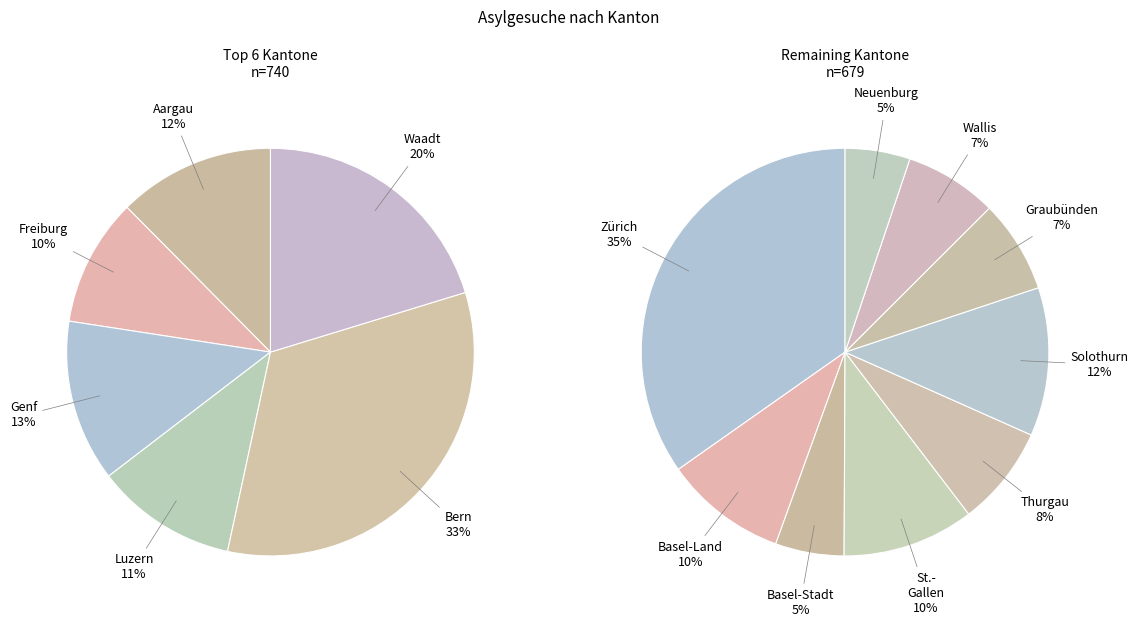

How many slices are in this pie chart?

15